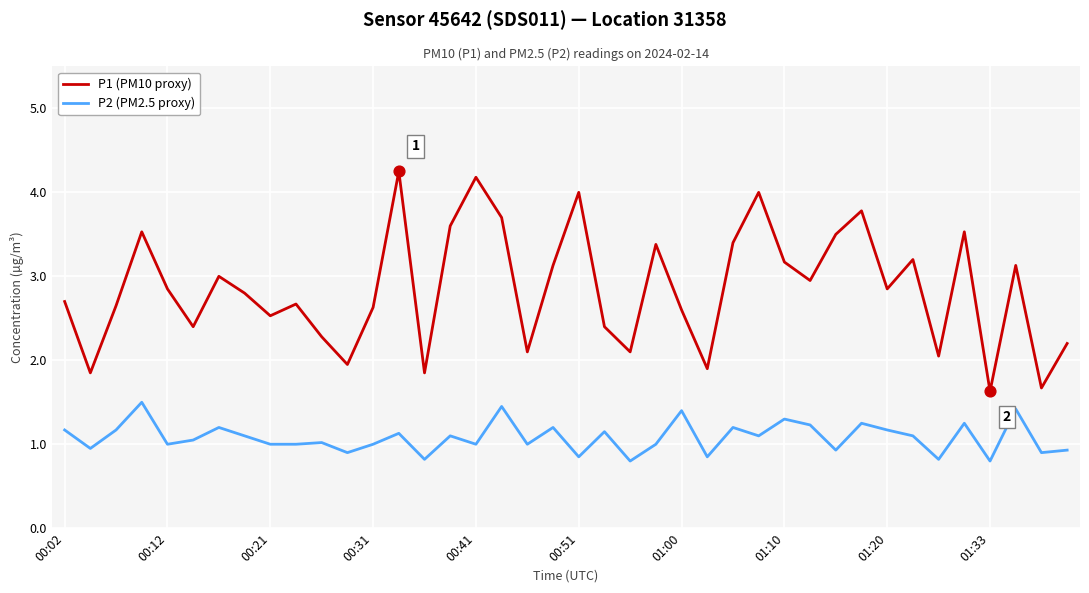

What is the lowest value of the P2 (PM2.5 proxy) series?

0.8